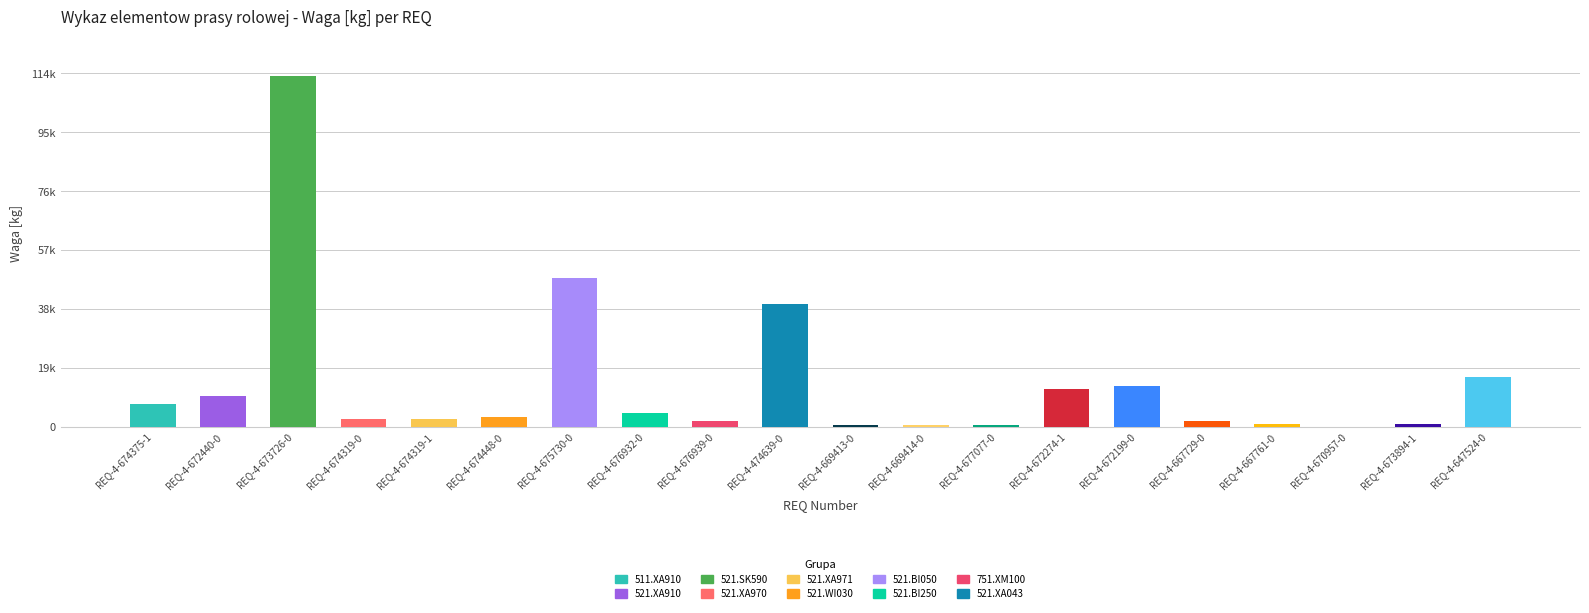

What is the maximum value shown in the chart?

113235